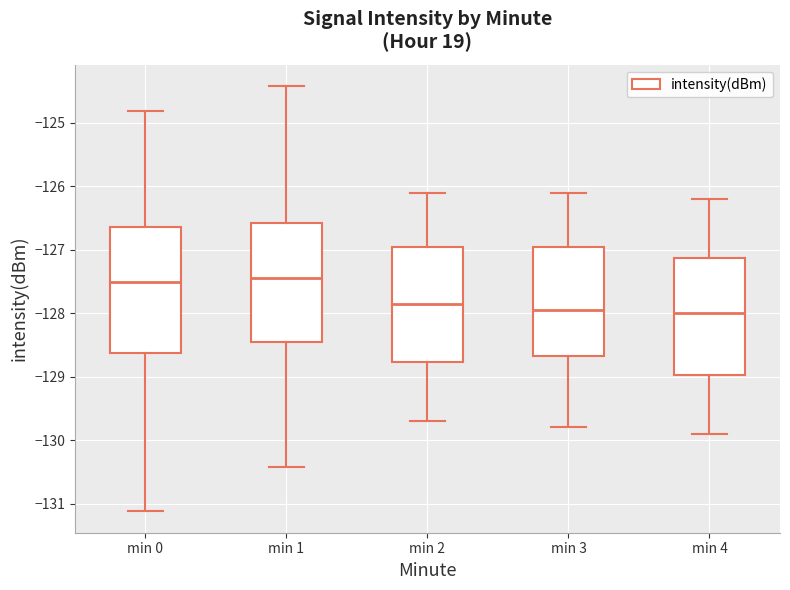

Reading left to right, transcribe this box plot: for each box, give where its median line is, the range the box spans, and where its two whiskers end, as read against the y-axis. The values are not printed on the chart, so give them approximately, as read against the axis.

min 0: median -127.5, box -128.6 to -126.6, whiskers -131.1 to -124.8
min 1: median -127.4, box -128.4 to -126.6, whiskers -130.4 to -124.4
min 2: median -127.8, box -128.8 to -126.9, whiskers -129.7 to -126.1
min 3: median -127.9, box -128.7 to -126.9, whiskers -129.8 to -126.1
min 4: median -128.0, box -129.0 to -127.1, whiskers -129.9 to -126.2